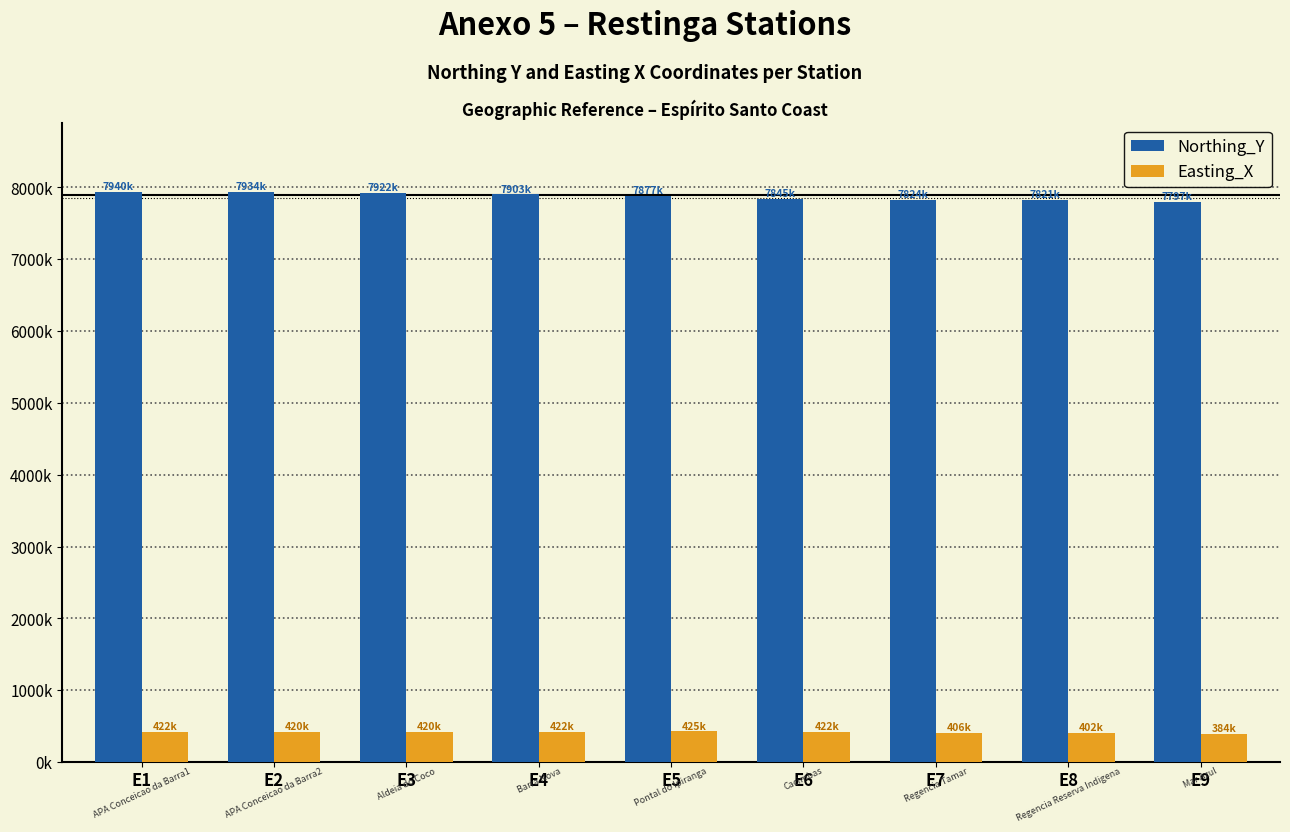

The value of Northing_Y at E5 is 10391399. True or false?

False